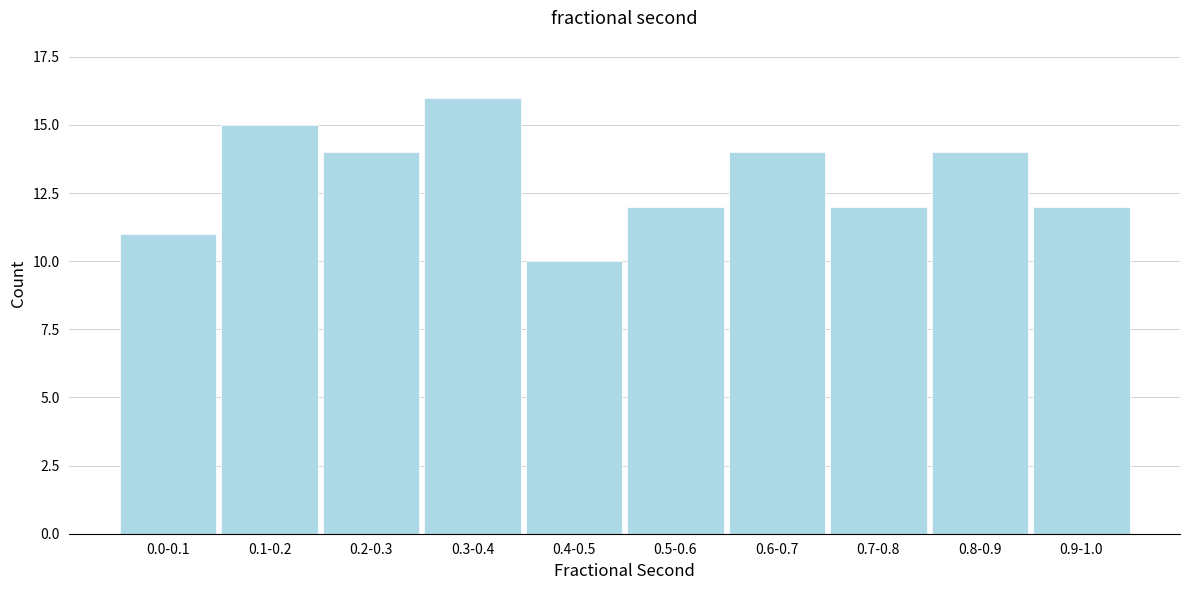

Reading left to right, extract all data points from this chart.

0.0-0.1=11	0.1-0.2=15	0.2-0.3=14	0.3-0.4=16	0.4-0.5=10	0.5-0.6=12	0.6-0.7=14	0.7-0.8=12	0.8-0.9=14	0.9-1.0=12